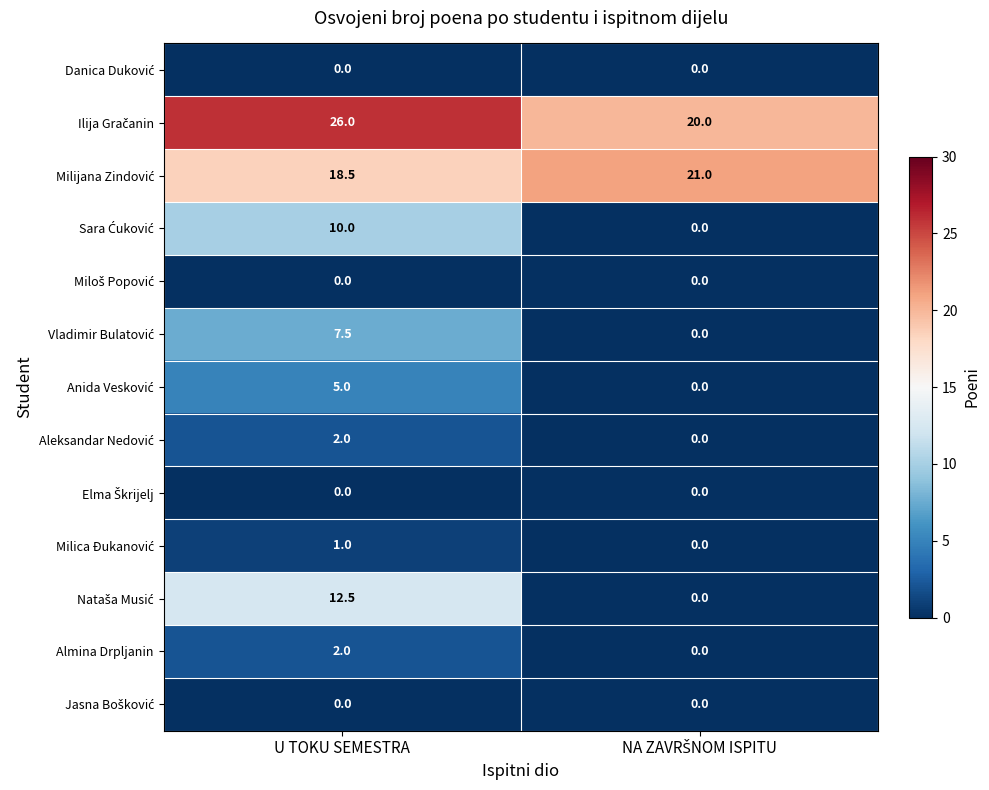

What is the greatest value displayed?

26.0